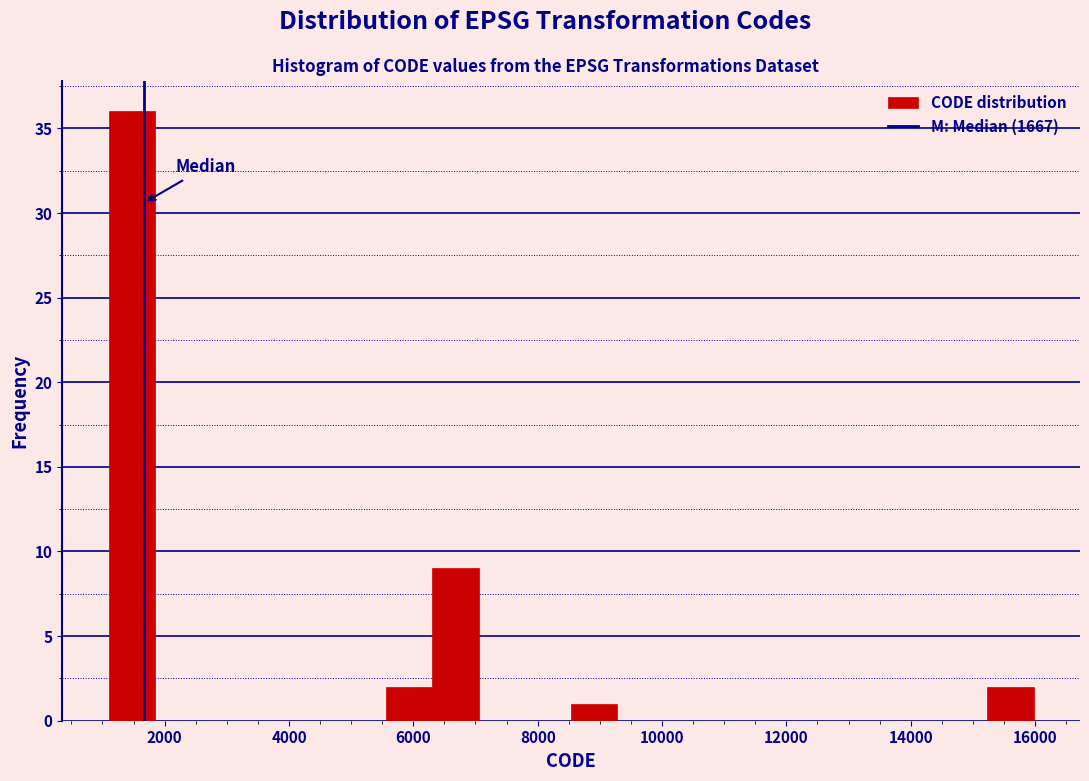

Around what value on the x-axis is the tallest bar? Give the approximate position of its centre, as read against the axis.

1400